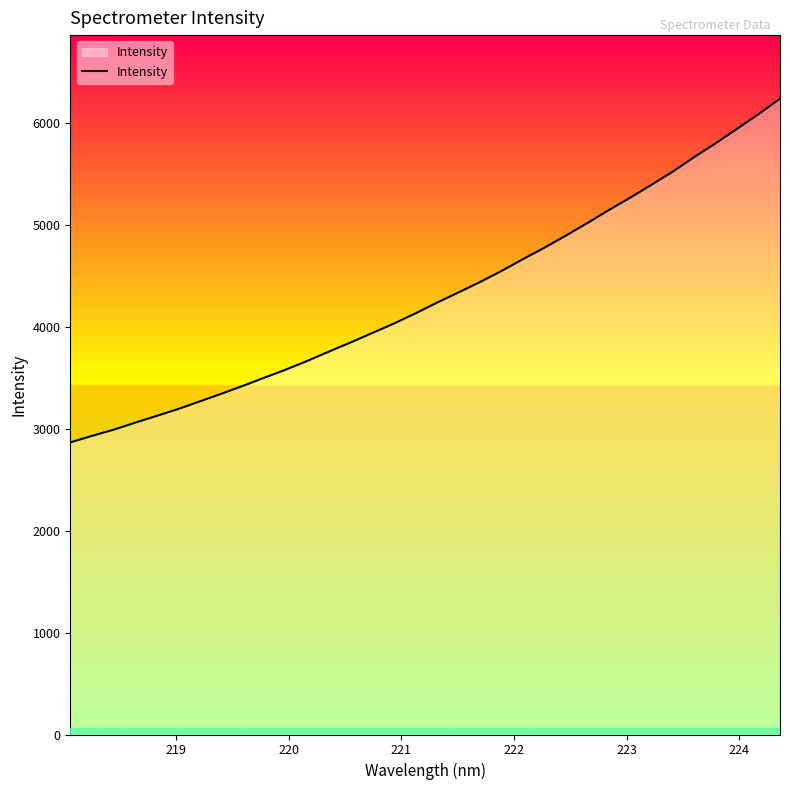

What is the minimum value shown in the chart?

2865.4